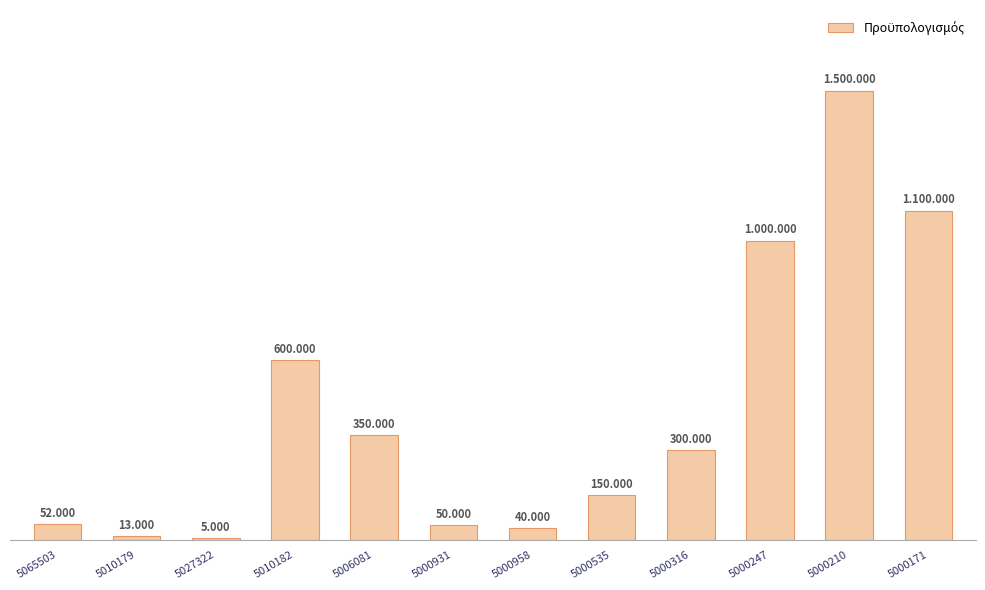

What is the maximum value shown in the chart?

1500000